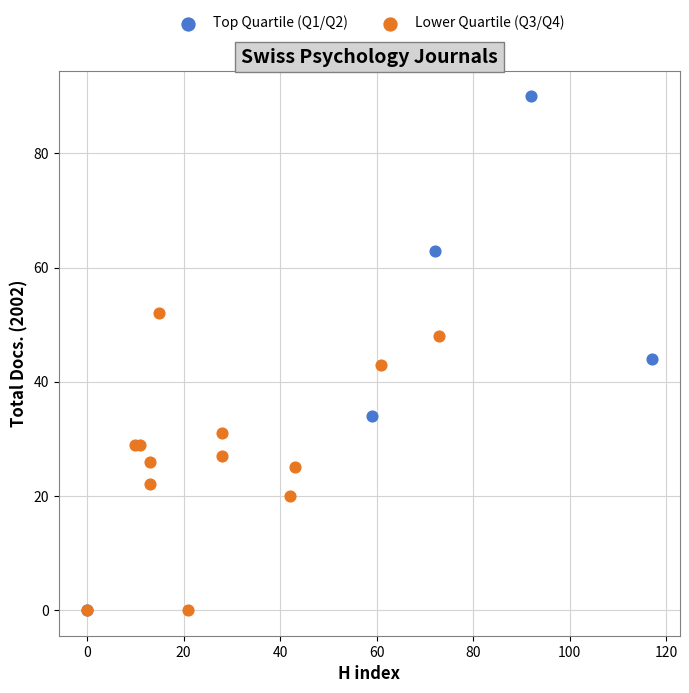

Which series contains the highest Y value?

Top Quartile (Q1/Q2)